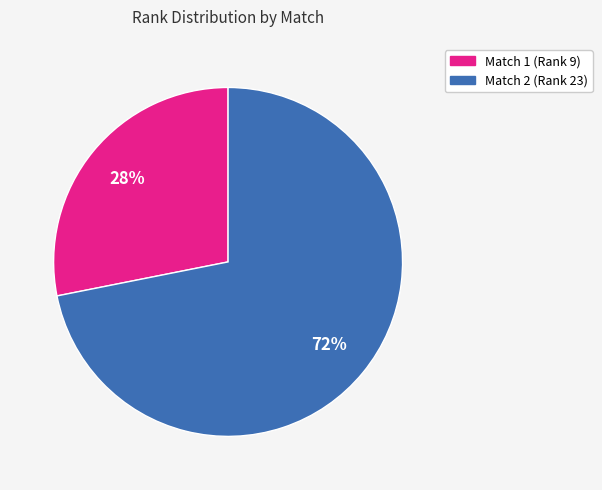

Does any single category account for the majority?

Yes